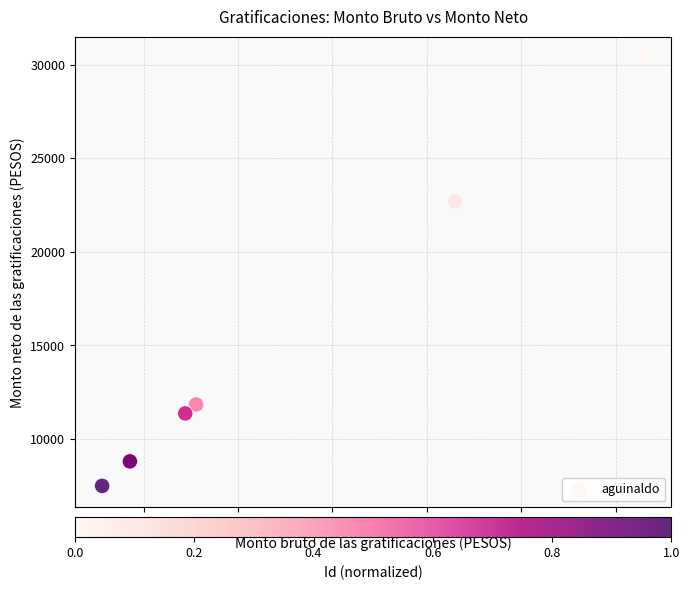

What Y value in the scatter plot is closest to 18920?

22684.5